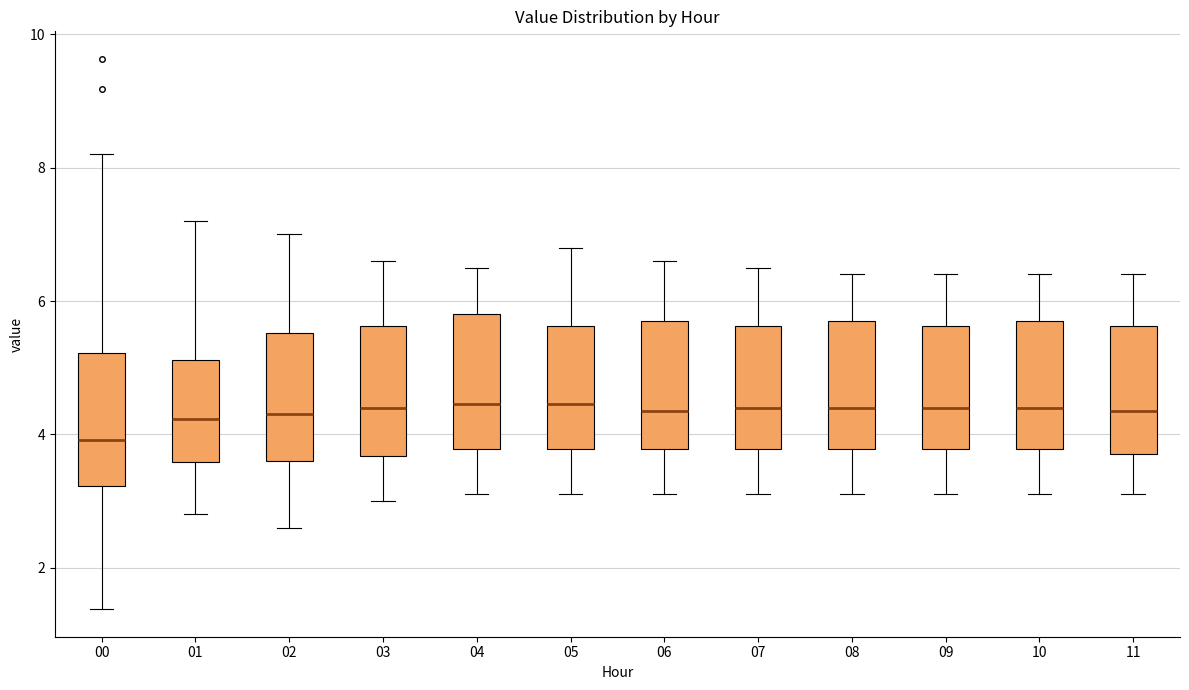

Reading left to right, transcribe this box plot: for each box, give where its median line is, the range the box spans, and where its two whiskers end, as read against the y-axis. The values are not printed on the chart, so give them approximately, as read against the axis.

00: median 4.0, box 3.2 to 5.2, whiskers 1.4 to 8.2
01: median 4.2, box 3.6 to 5.2, whiskers 2.8 to 7.2
02: median 4.4, box 3.6 to 5.6, whiskers 2.6 to 7.0
03: median 4.4, box 3.6 to 5.6, whiskers 3.0 to 6.6
04: median 4.4, box 3.8 to 5.8, whiskers 3.2 to 6.6
05: median 4.4, box 3.8 to 5.6, whiskers 3.2 to 6.8
06: median 4.4, box 3.8 to 5.8, whiskers 3.2 to 6.6
07: median 4.4, box 3.8 to 5.6, whiskers 3.2 to 6.6
08: median 4.4, box 3.8 to 5.8, whiskers 3.2 to 6.4
09: median 4.4, box 3.8 to 5.6, whiskers 3.2 to 6.4
10: median 4.4, box 3.8 to 5.8, whiskers 3.2 to 6.4
11: median 4.4, box 3.8 to 5.6, whiskers 3.2 to 6.4